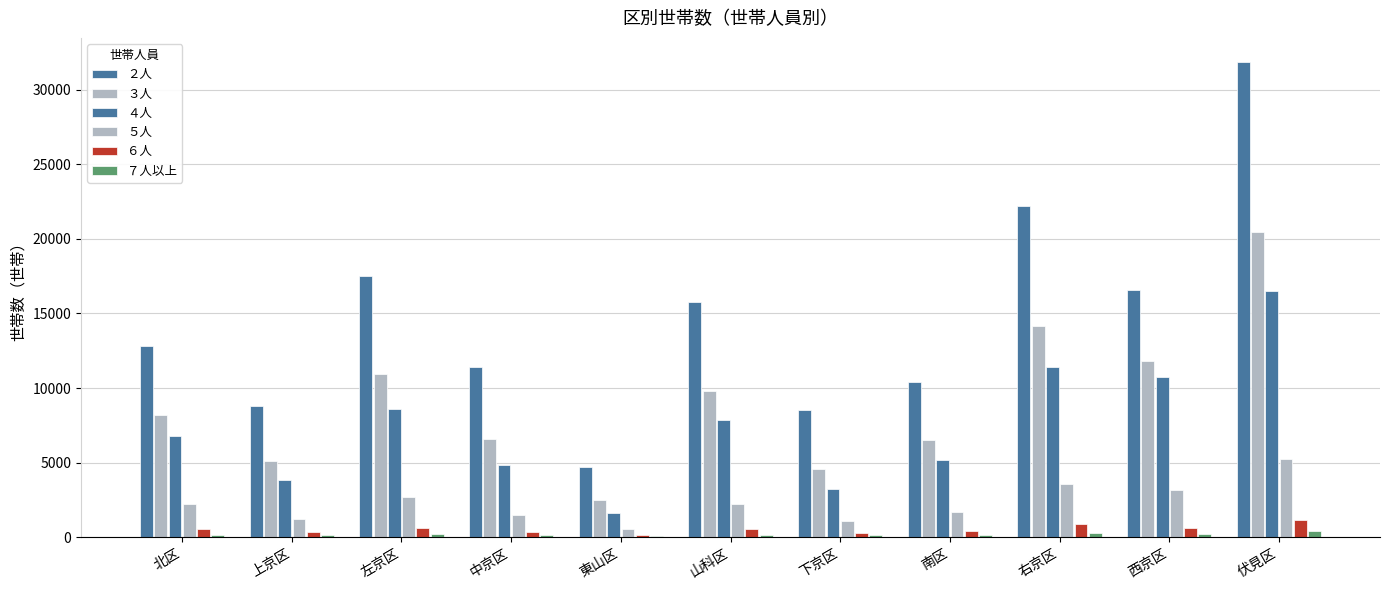

Which series has the largest total across all categories?

２人